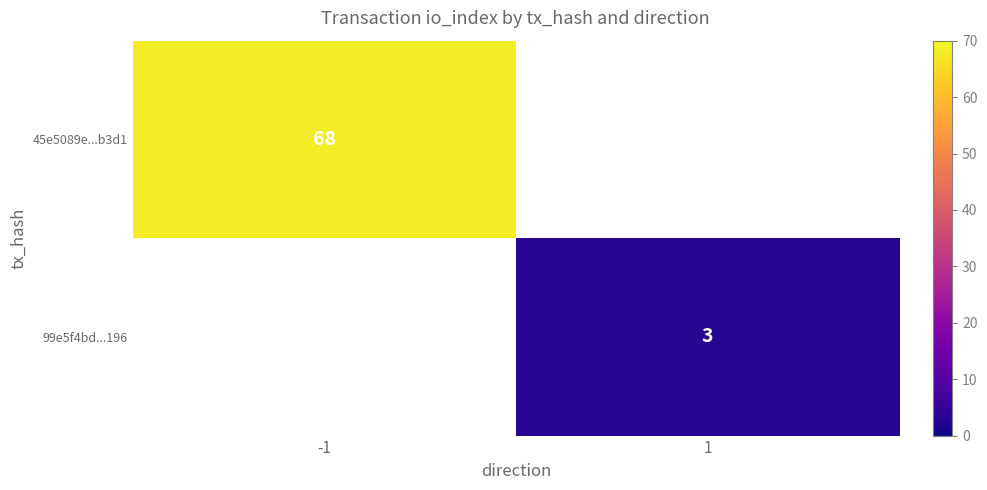

Between 1 and -1, which is larger?

-1